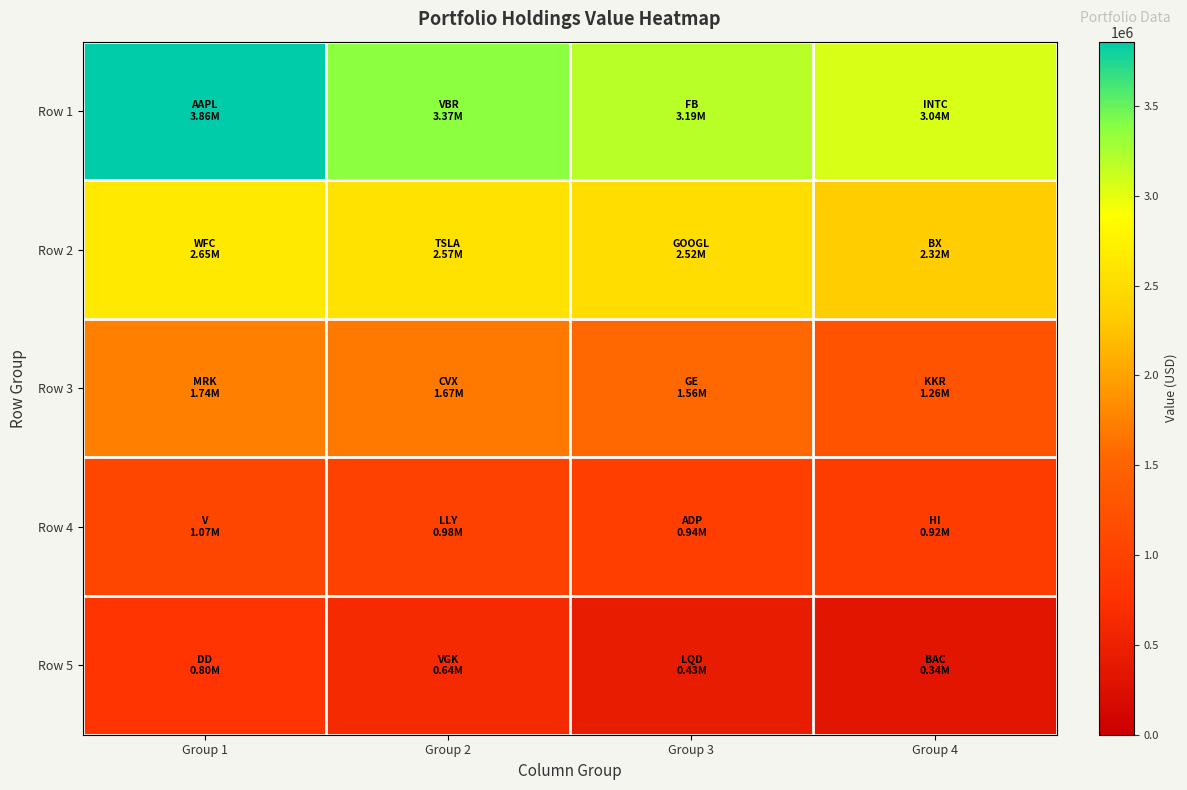

What is the minimum value shown in the chart?

345000